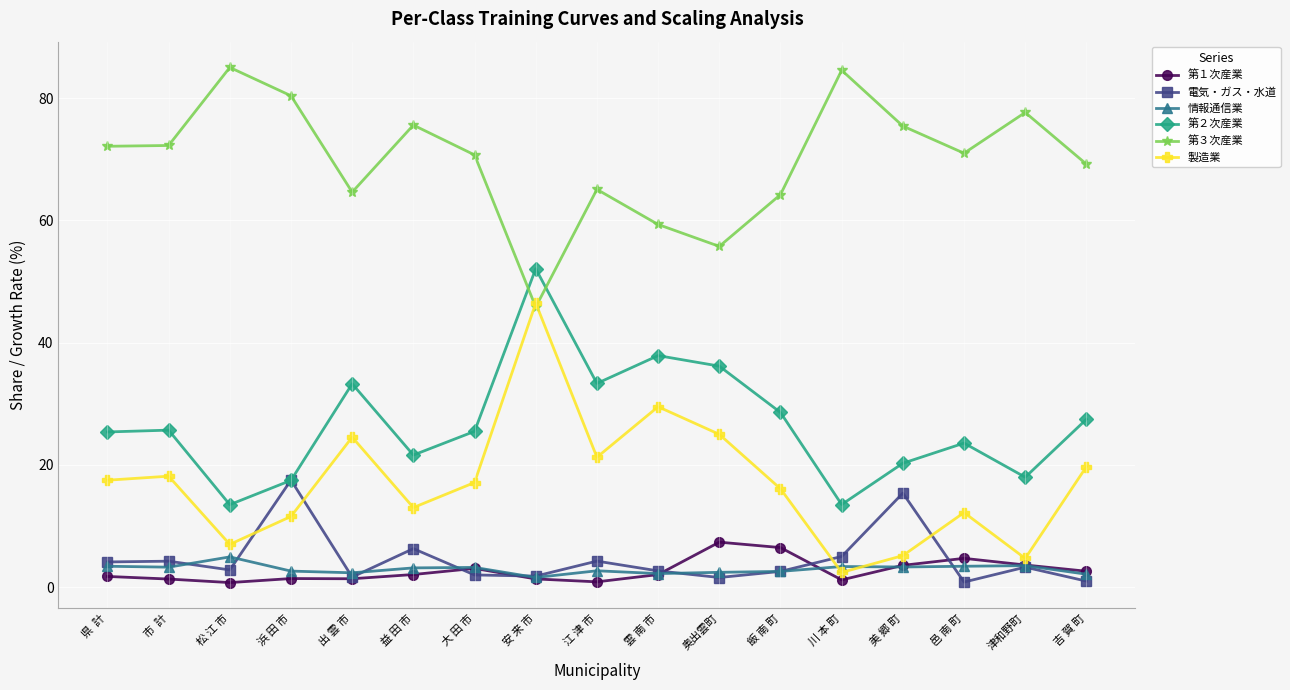

At which label is 電気・ガス・水道 closest to 9?

益 田 市